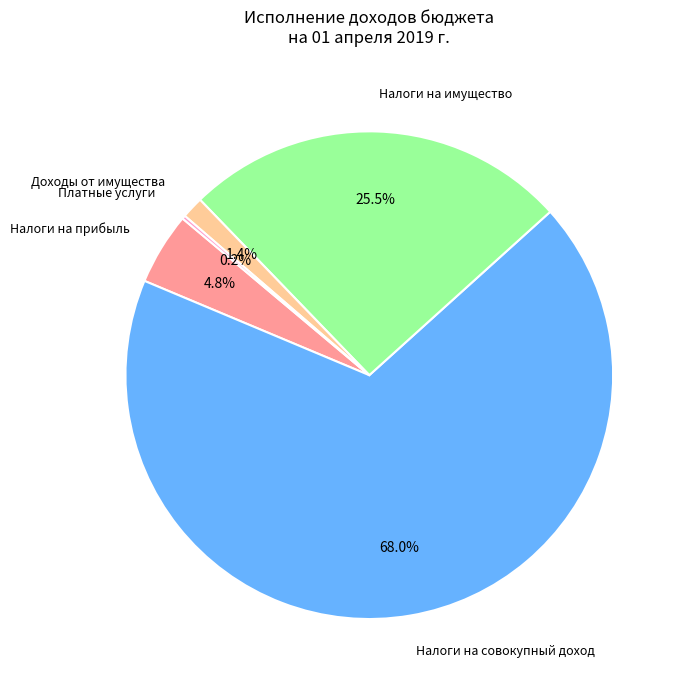

Approximately how many times larger is the value at Налоги на совокупный доход compared to Налоги на имущество?

2.7